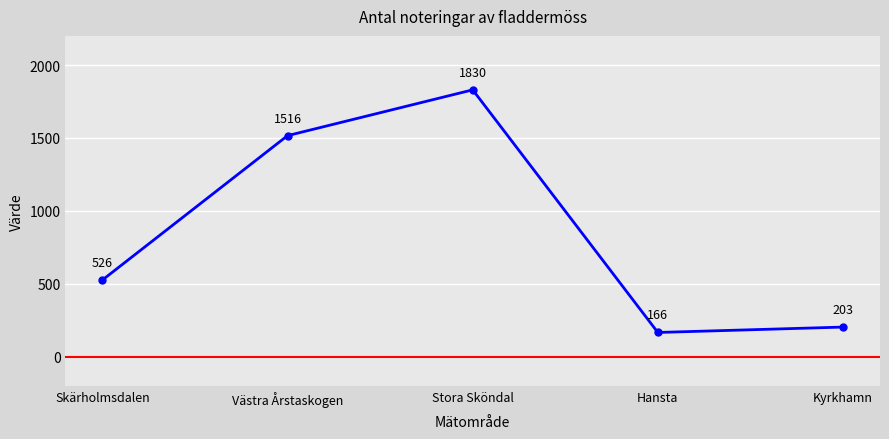

How many lines are shown in the chart?

1